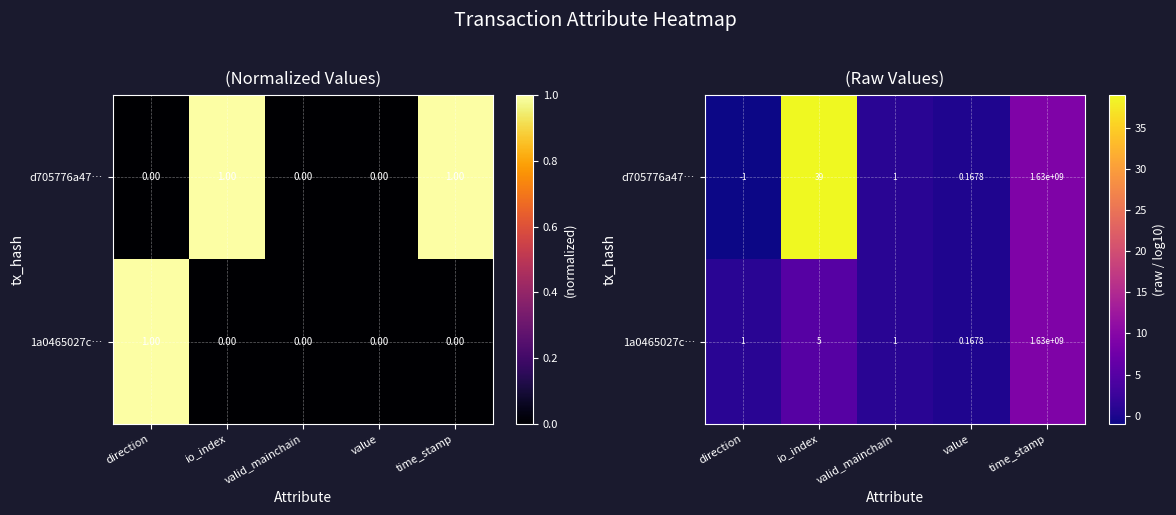

Which series has the widest spread of values?

d705776a47…